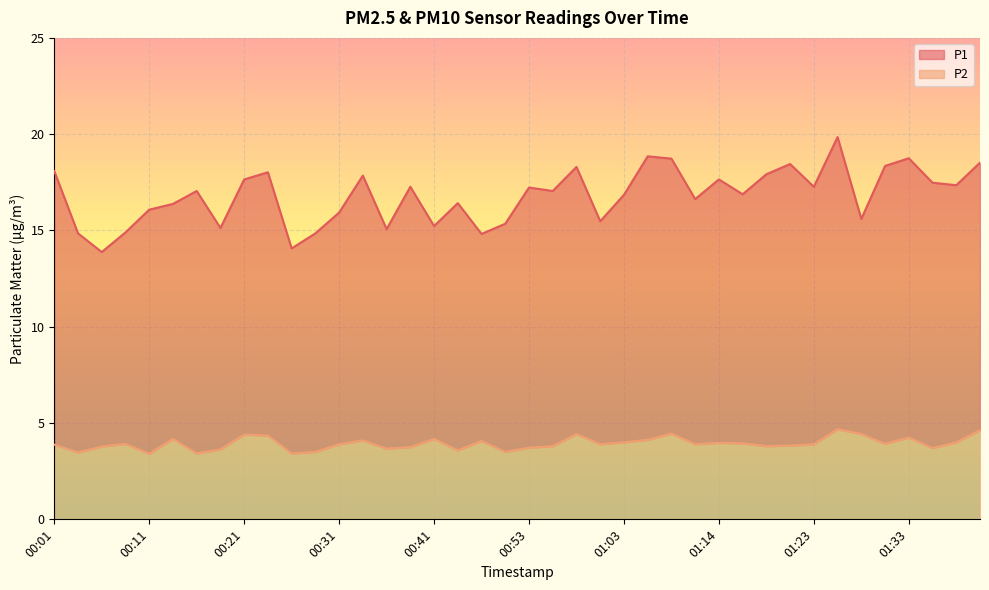

List the series in order of their peak value, highest first.

P1, P2